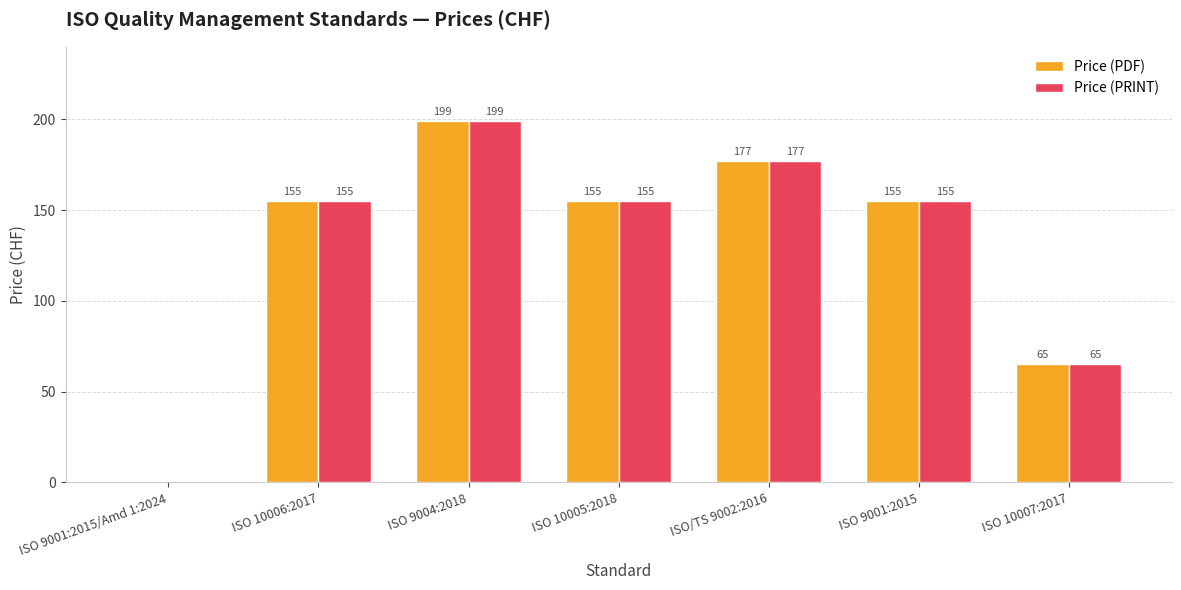

Does the chart contain stacked bars?

No